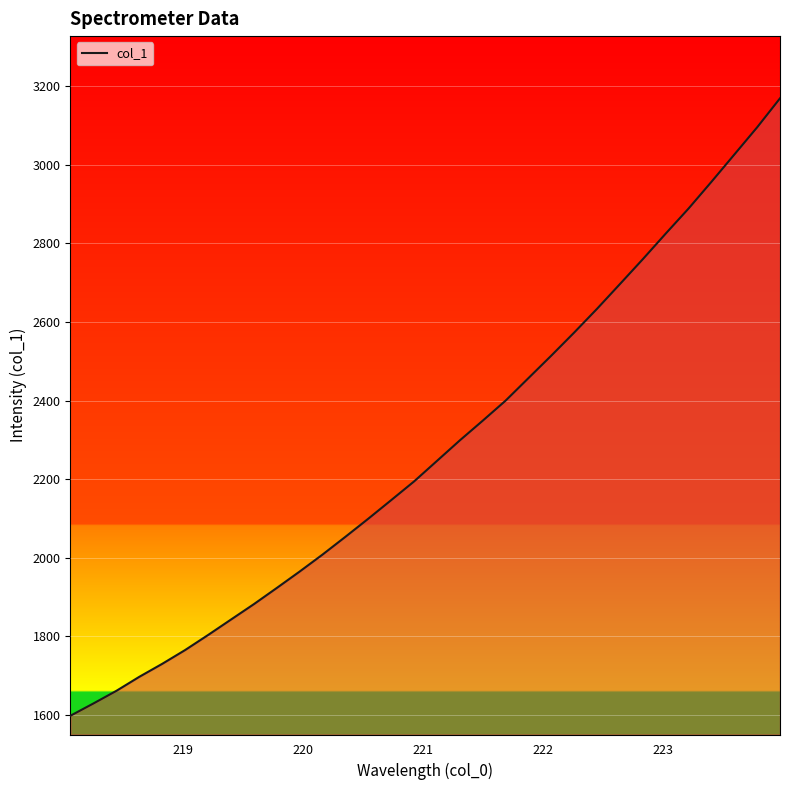

What is the minimum value shown in the chart?

1597.4